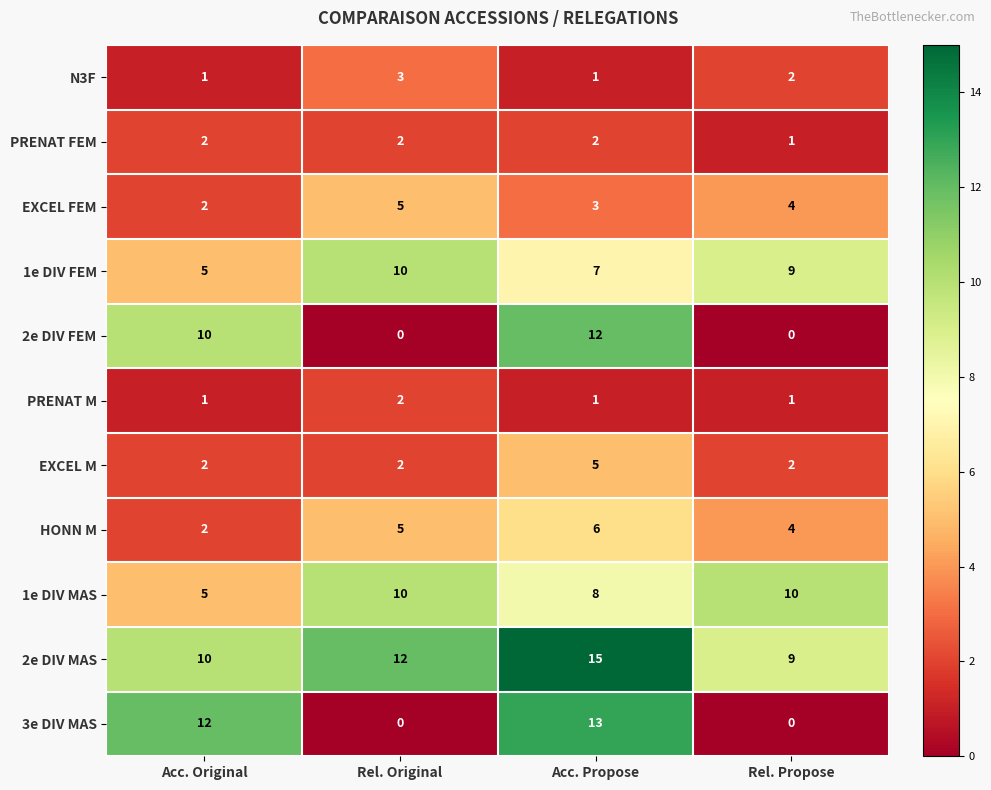

How many distinct data groups are displayed?

11